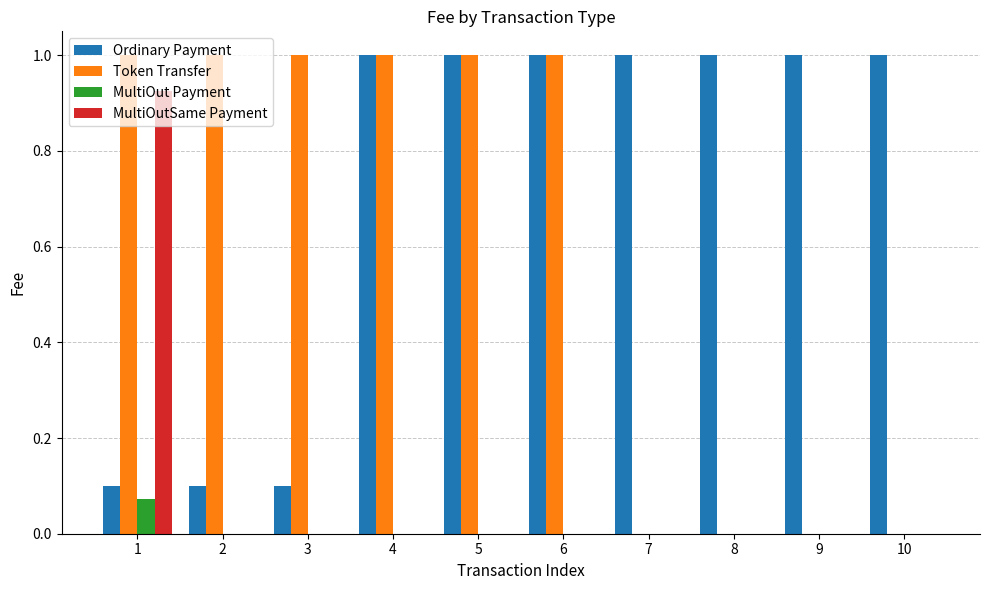

How many series are shown in this chart?

4